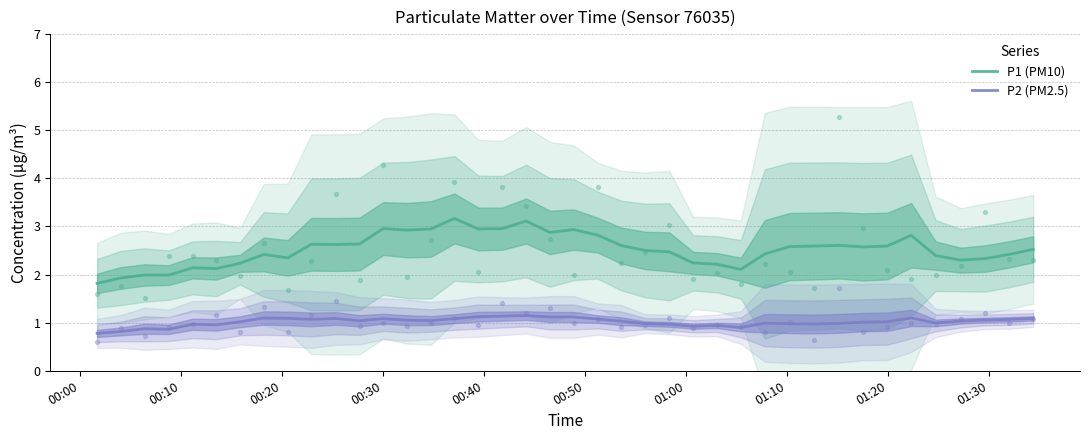

Which series reaches the minimum Y coordinate?

P2 (PM2.5)